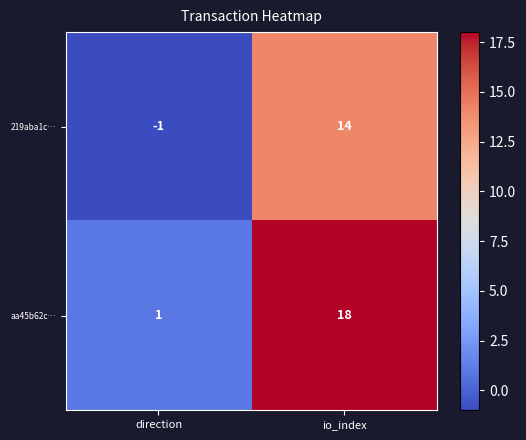

Count the number of data series in this chart.

2